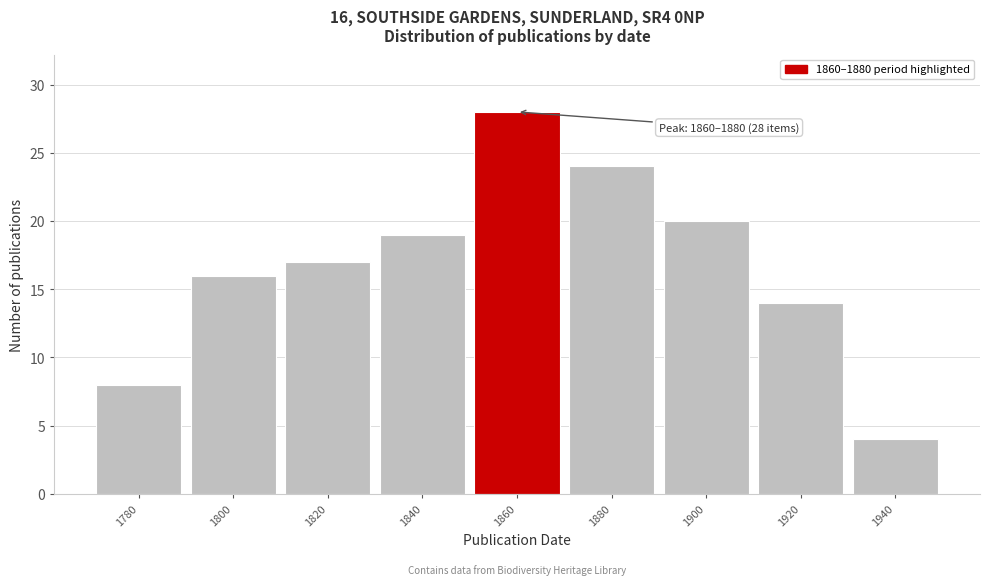

Reading left to right, what are all the values shown in this chart?

8	16	17	19	28	24	20	14	4